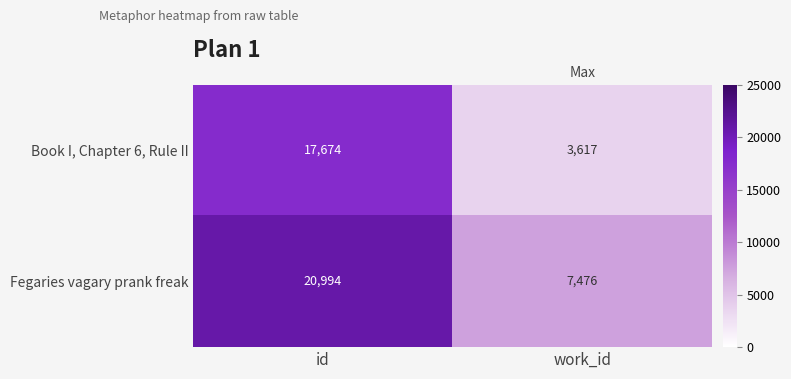

How many categories are shown in the chart?

2